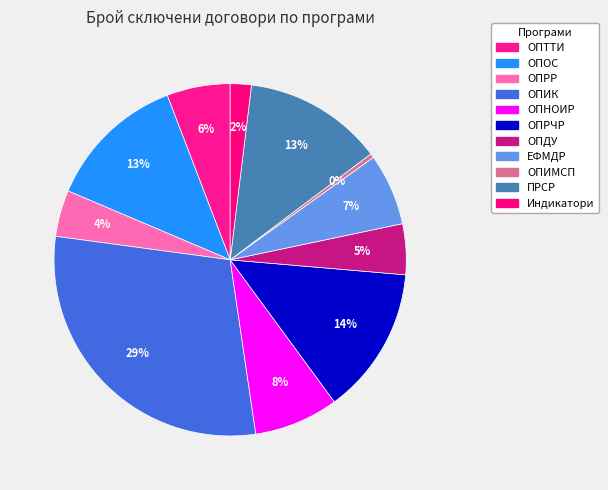

Which category has the biggest portion of the pie?

ОПИК